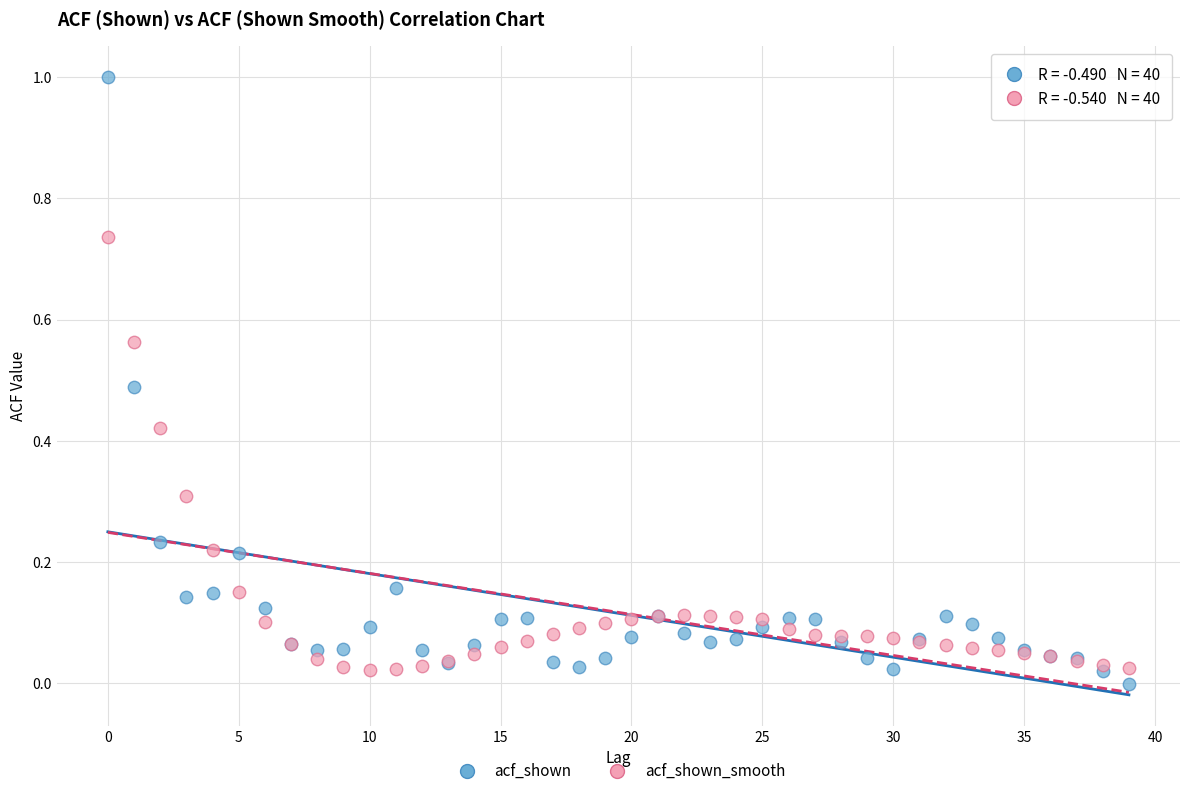

Which series contains the highest Y value?

acf_shown